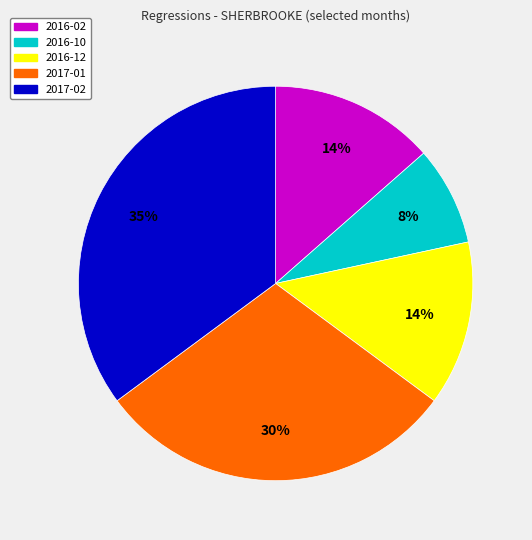

Is the sum of 2016-10 and 2017-02 greater than half?

No